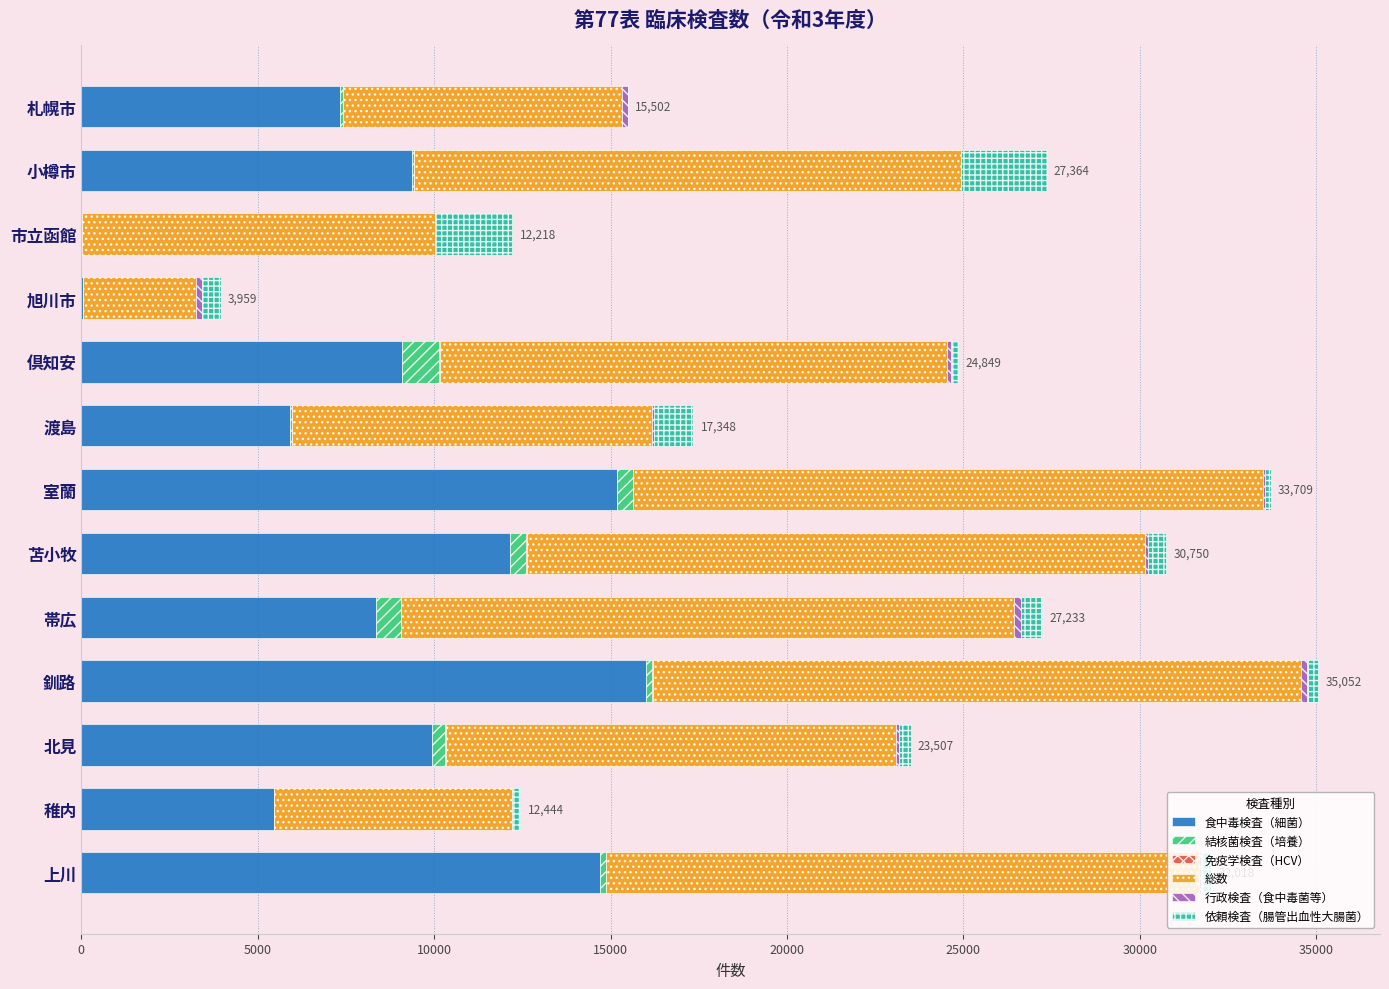

Which category has the highest value in the 食中毒検査（細菌） series?

釧路